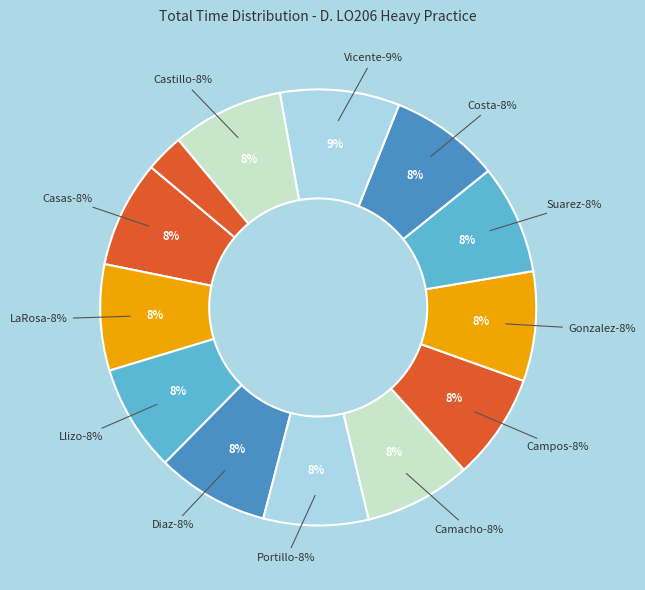

What is the largest slice in the pie chart?

Nick Vicente